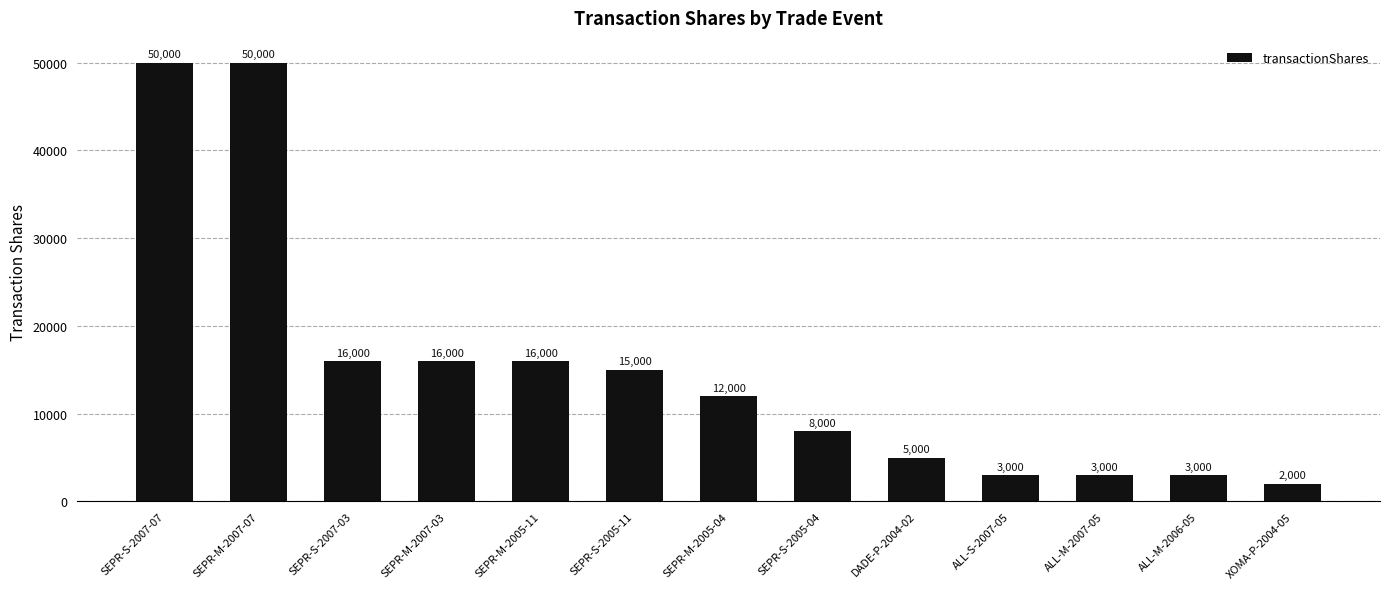

Which category has the lowest value across all series?

XOMA-P-2004-05